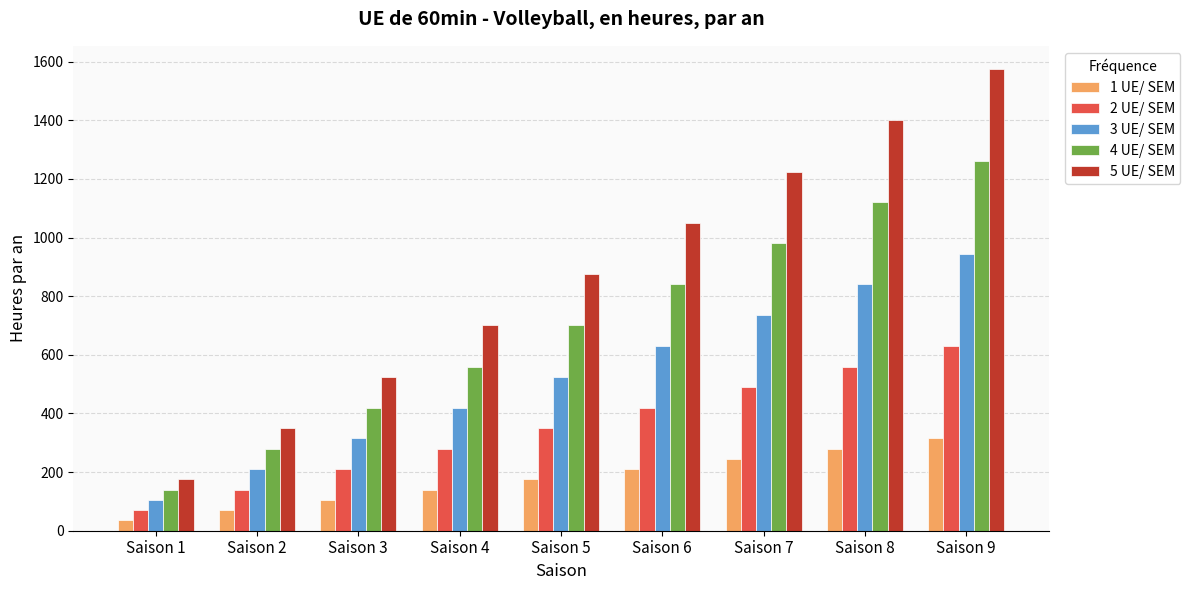

Which series has the widest spread of values?

5 UE/ SEM